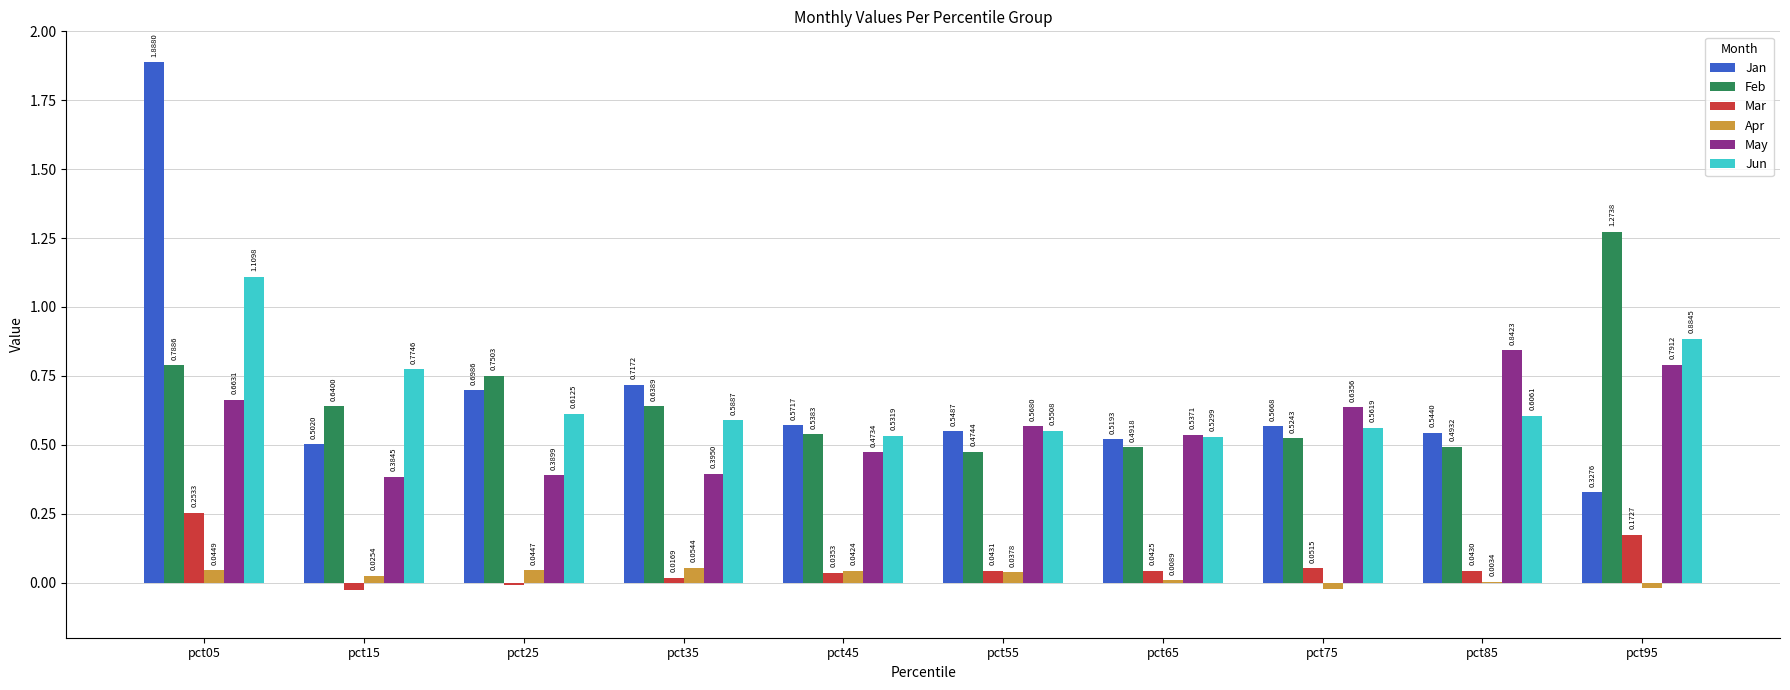

Between pct15 and pct55, which series saw the biggest shift?

Jun